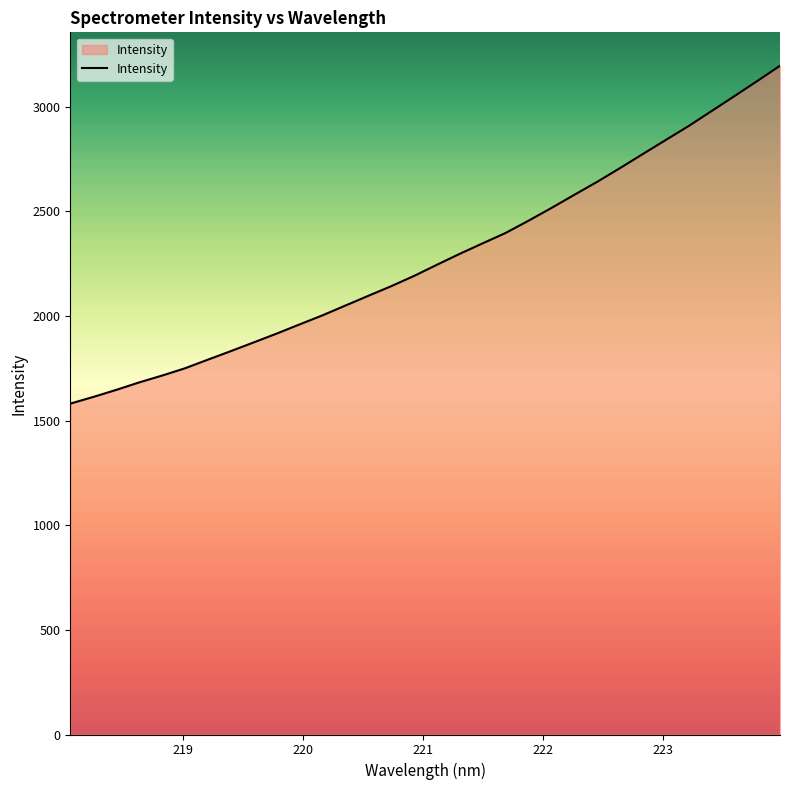

What is the greatest value displayed?

3194.9